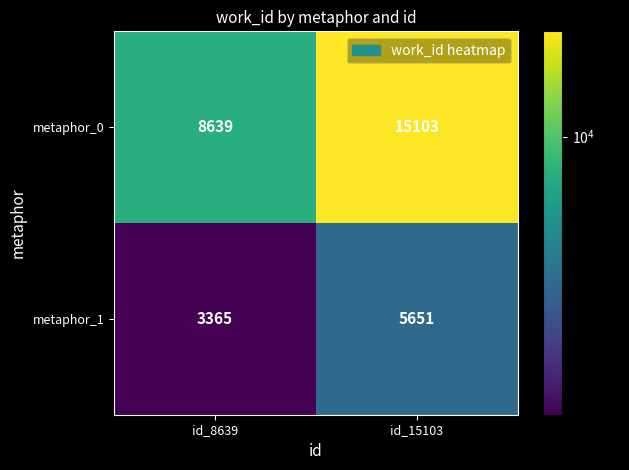

Reading left to right, list all the values displayed in this chart.

metaphor_0: 8639	15103
metaphor_1: 3365	5651